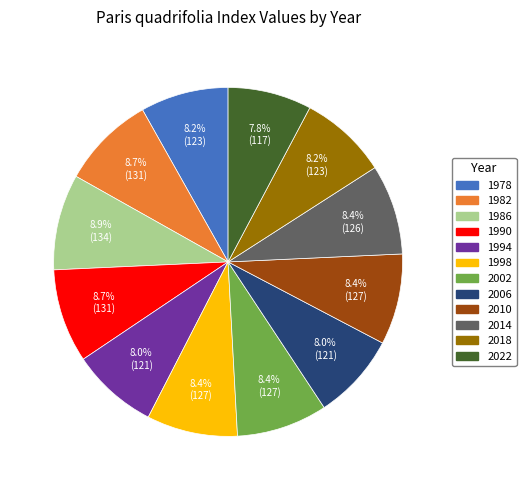

To the nearest percent, what is the combined percentage of 1978 and 2022?

16%